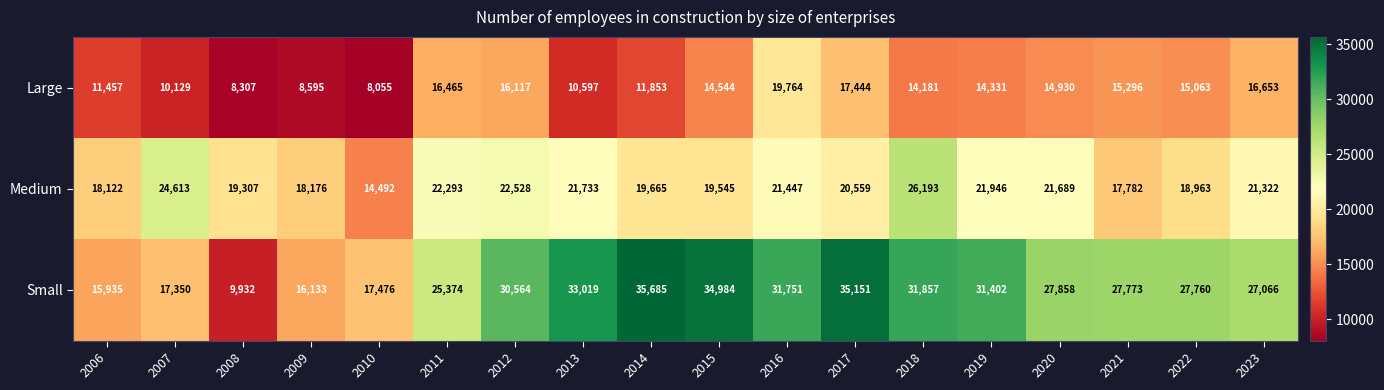

What is the spread (max minus min) of values at 2015?

20440